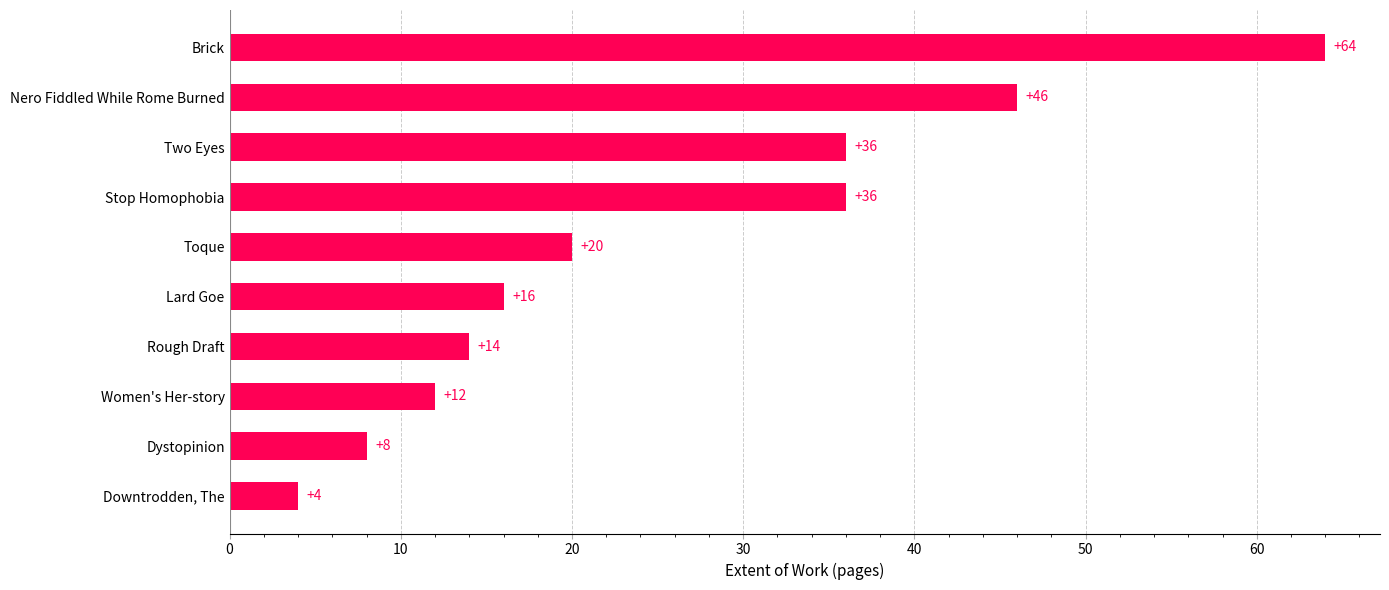

The value at Lard Goe is 16. True or false?

True